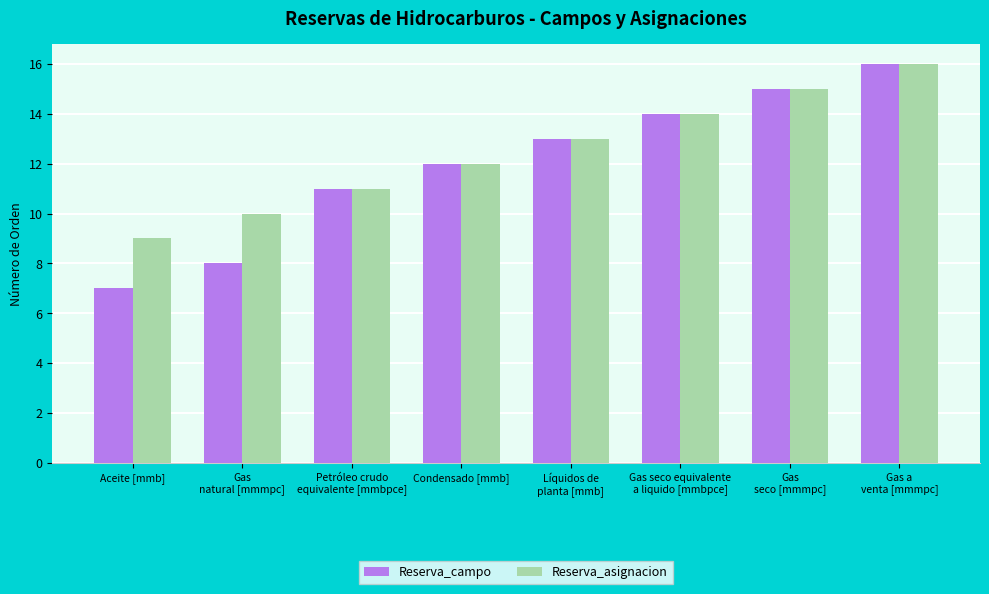

Reading left to right, what are all the values shown in this chart?

Reserva_campo: 7	8	11	12	13	14	15	16
Reserva_asignacion: 9	10	11	12	13	14	15	16